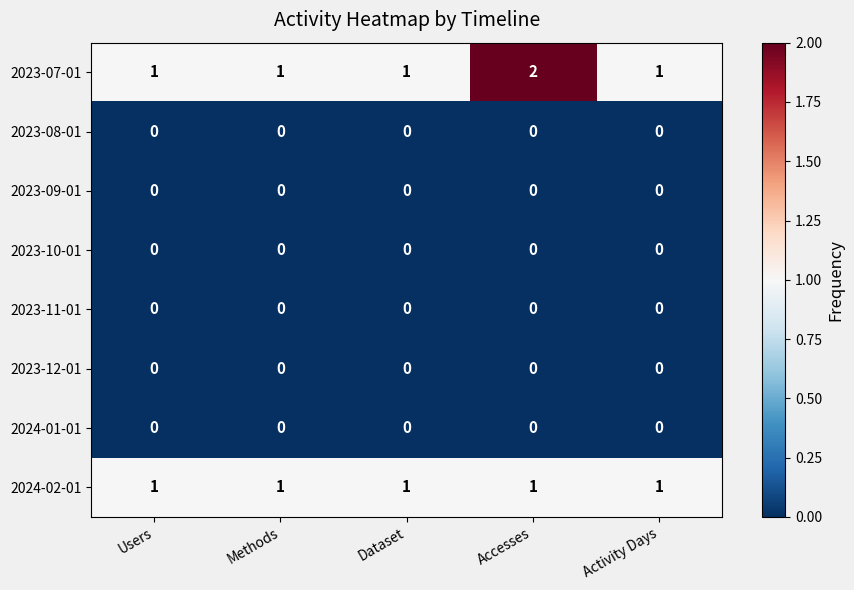

At which category is the sum across all series the highest?

Accesses